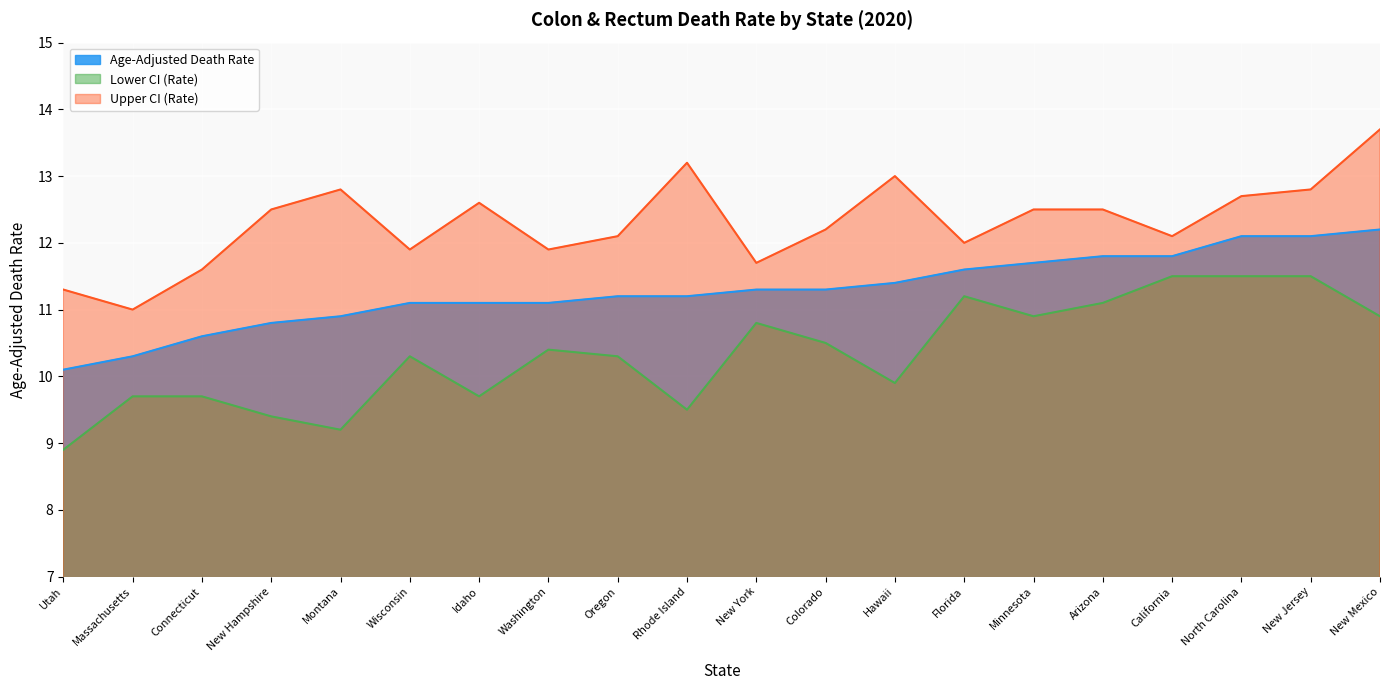

The Upper CI (Rate) series shows 4.3 at New Mexico. True or false?

False